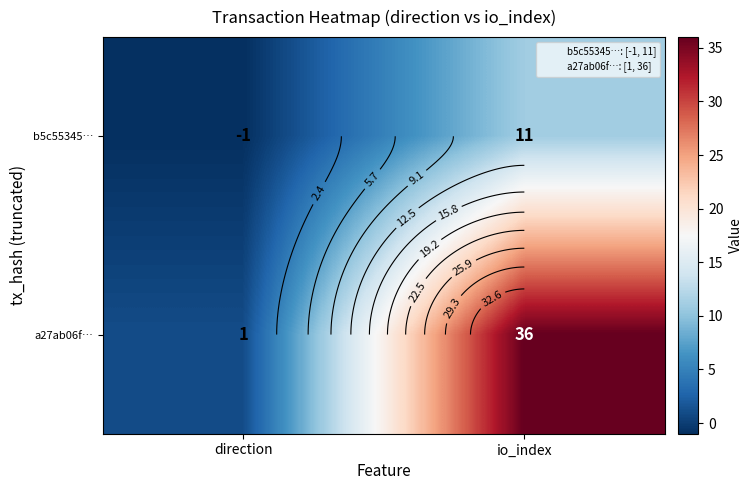

Which label corresponds to the smallest value in the chart?

direction